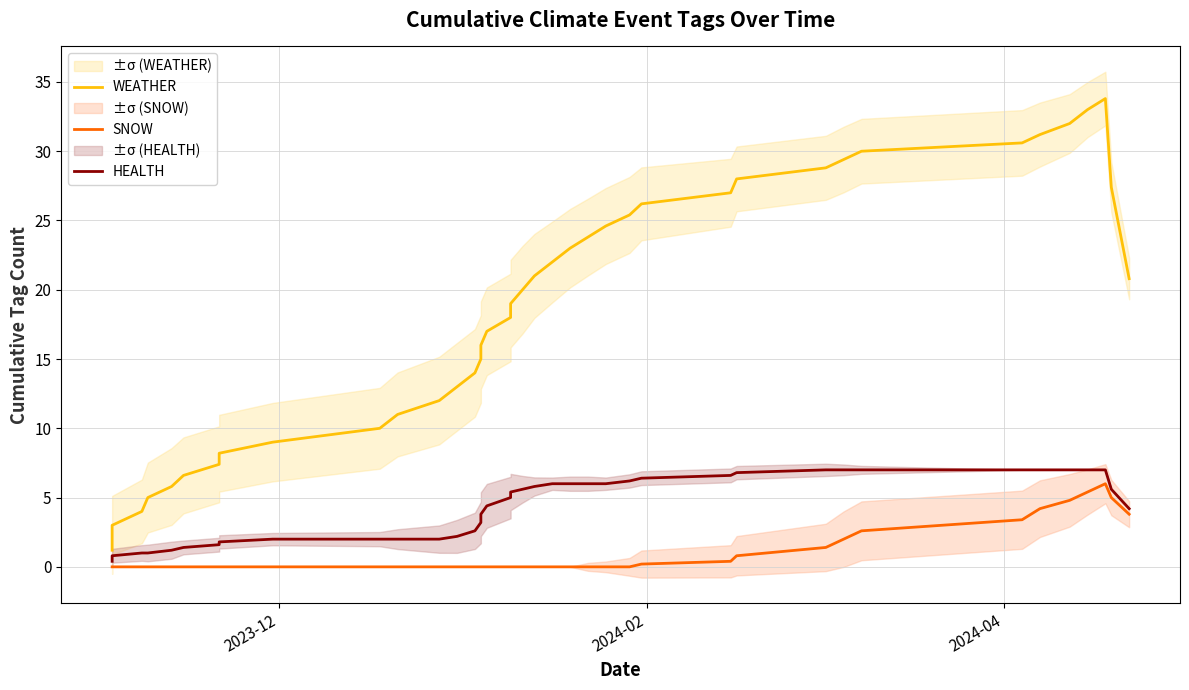

What is the sum of all SNOW values?

40.0